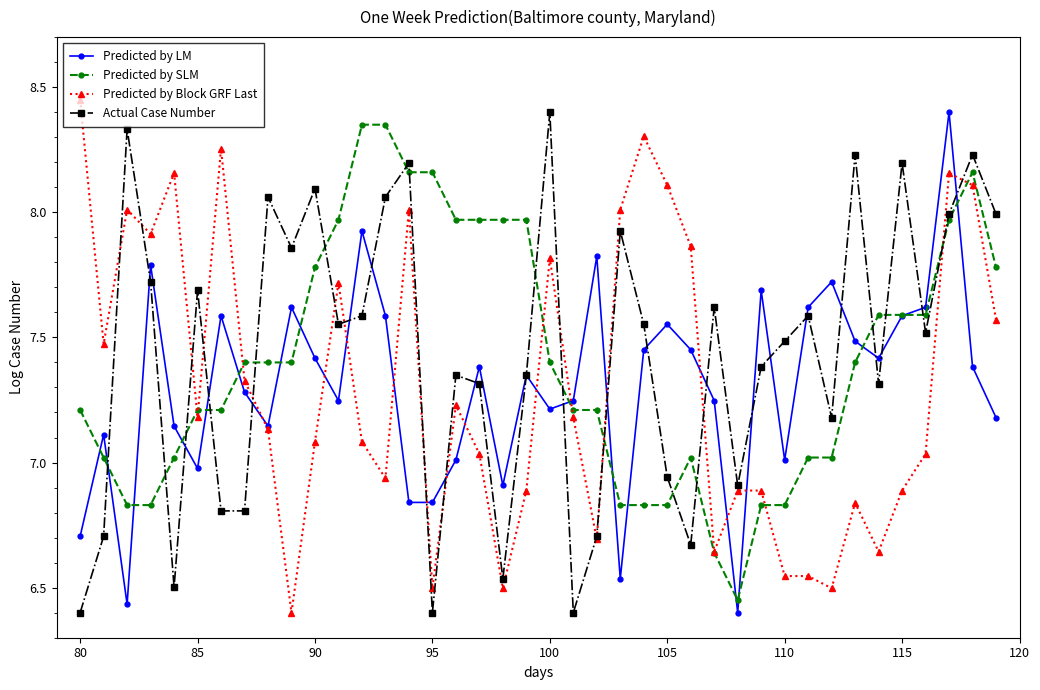

Which series has the largest total across all categories?

Actual Case Number